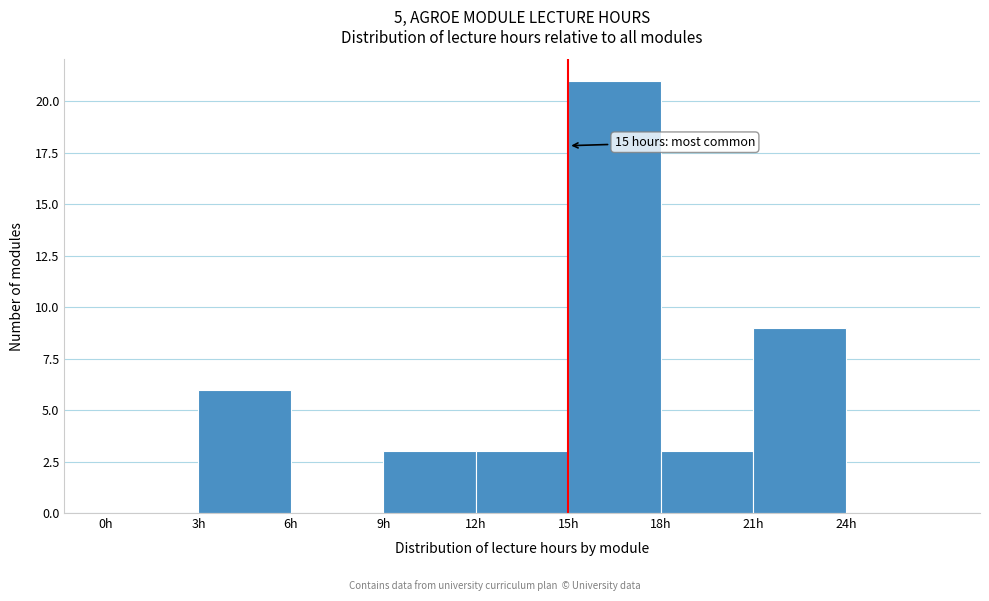

Which range on the x-axis has the tallest bar?

15 to 18